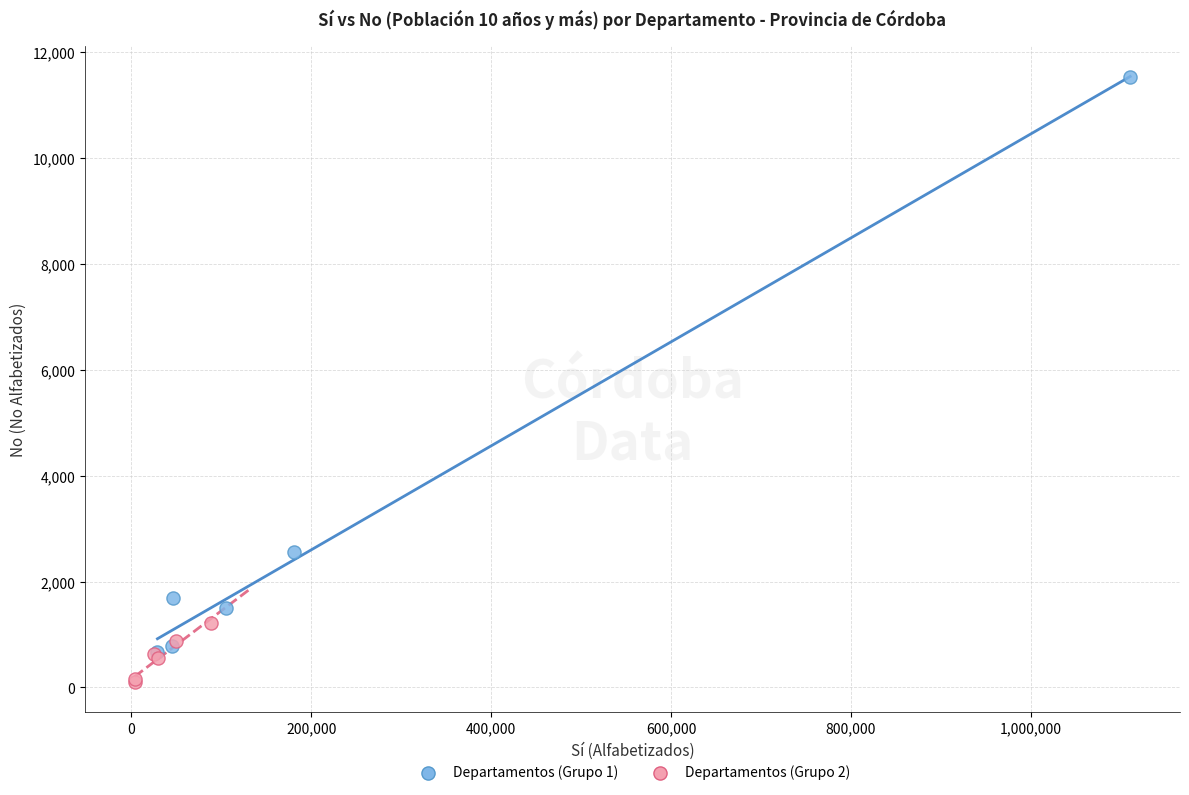

Which series reaches the maximum Y coordinate?

Departamentos (Grupo 1)